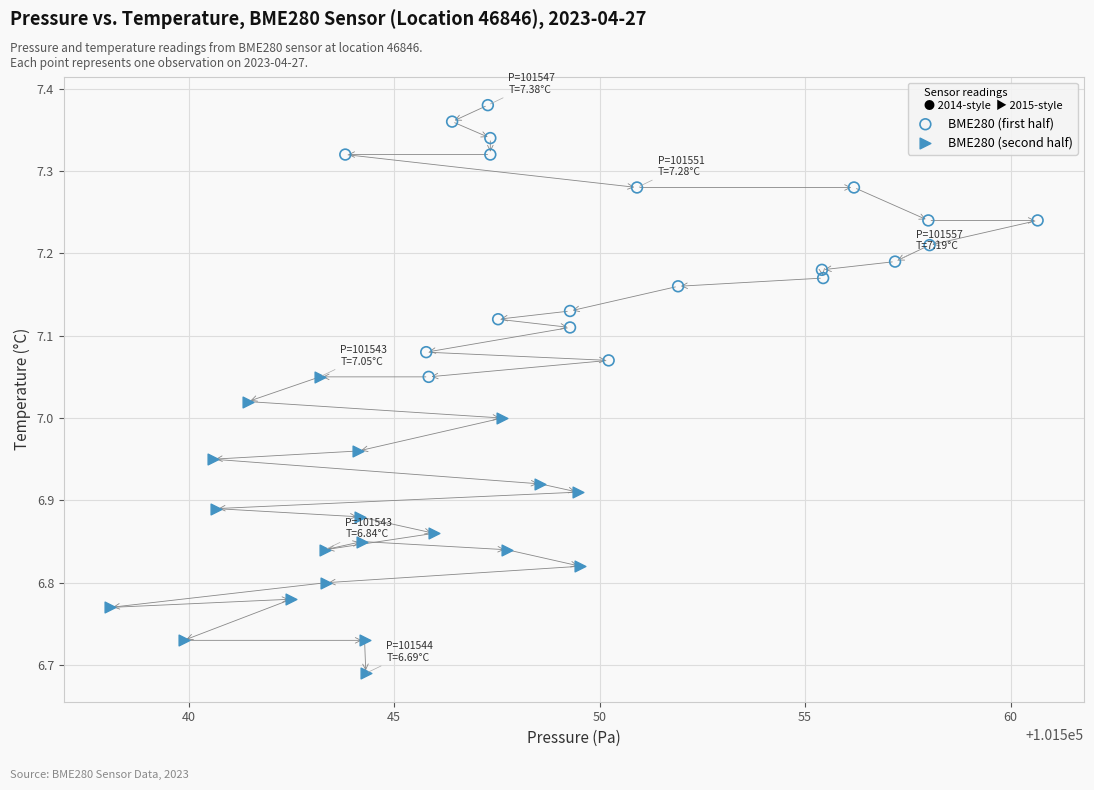

Which series reaches the maximum Y coordinate?

BME280 (first half)